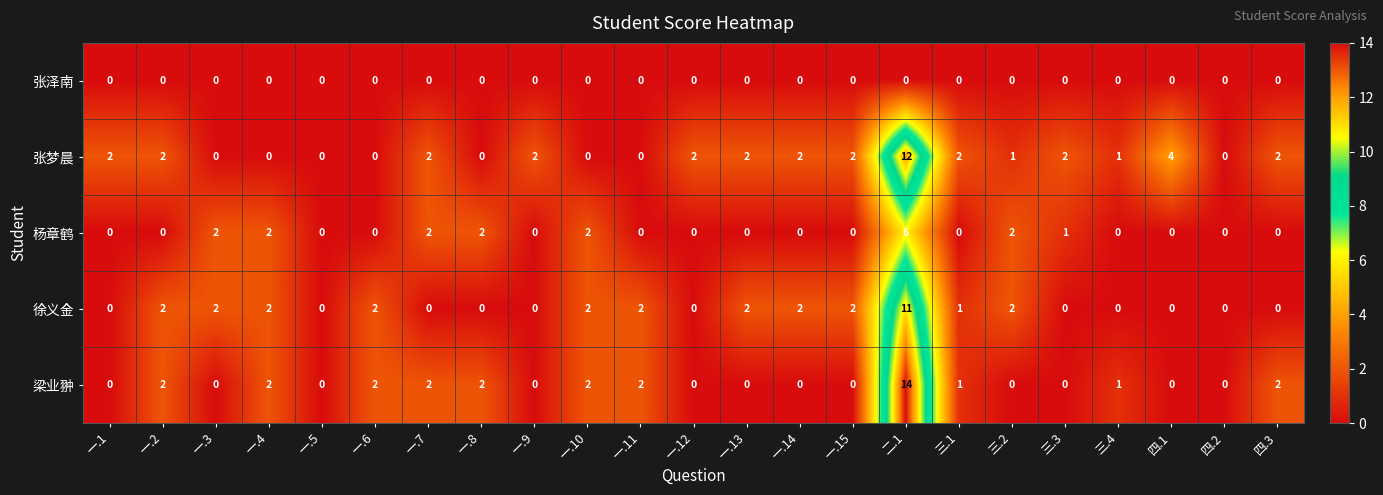

Read the 张梦晨 value at 四.1.

4